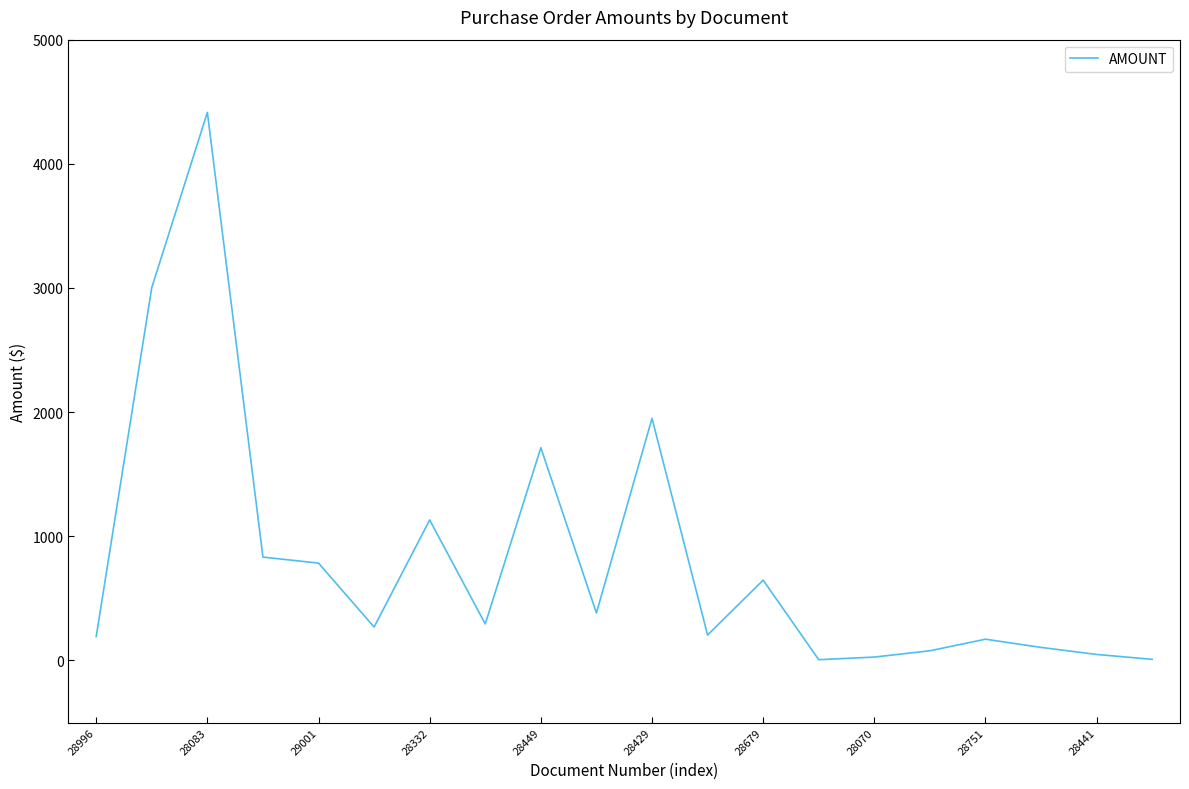

What is the greatest value displayed?

4414.0